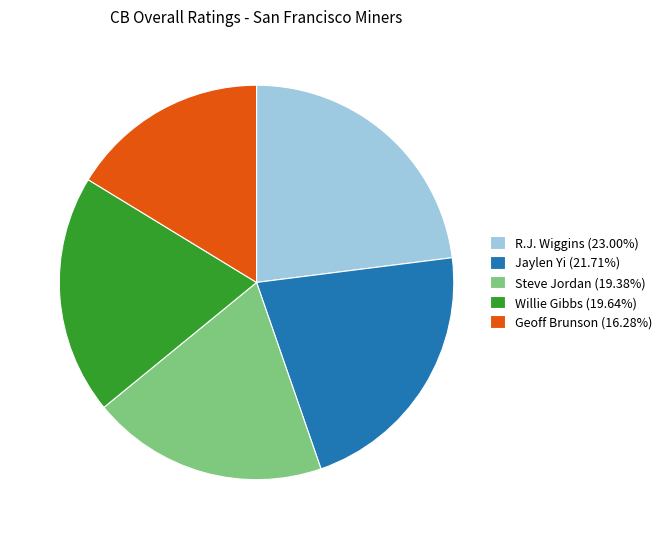

Count the number of slices in the pie.

5